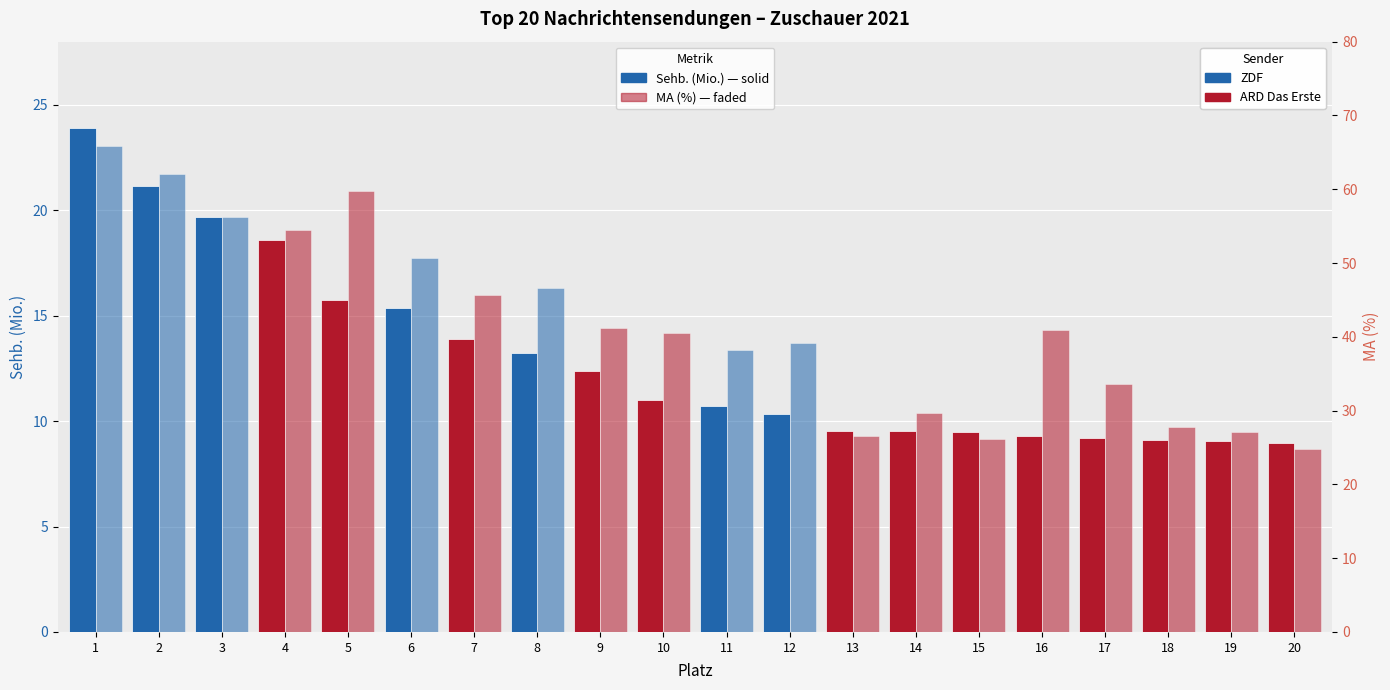

Reading right to left, extract all data points from this chart.

Sehb. (Mio.): 9.0	9.0	9.1	9.2	9.3	9.5	9.5	9.5	10.3	10.7	11.0	12.4	13.2	13.9	15.4	15.7	18.6	19.7	21.1	23.9
MA (%): 24.8	27.1	27.8	33.6	41.0	26.1	29.6	26.6	39.1	38.2	40.5	41.2	46.6	45.6	50.7	59.8	54.5	56.2	62.0	65.8